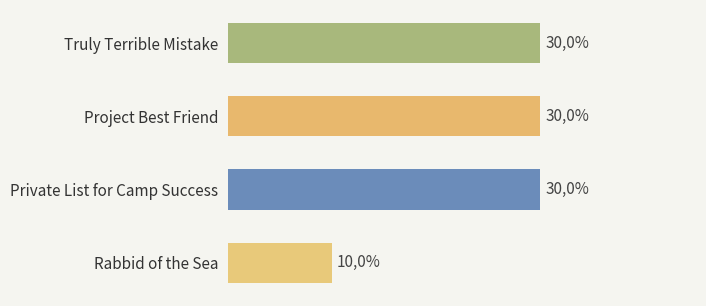

How many distinct data groups are displayed?

1